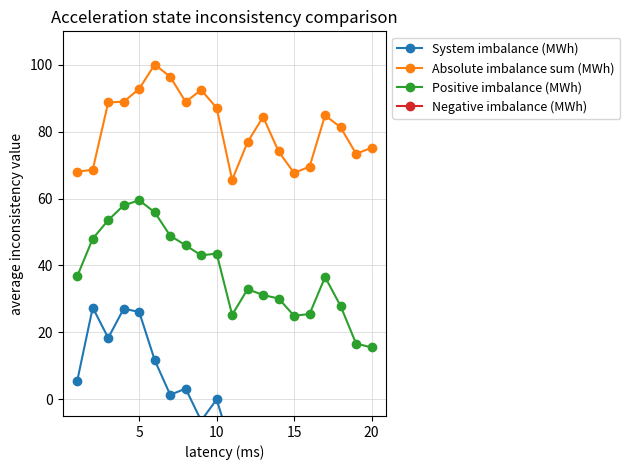

True or false: Absolute imbalance sum (MWh) has more than 1 interior local peaks.

True